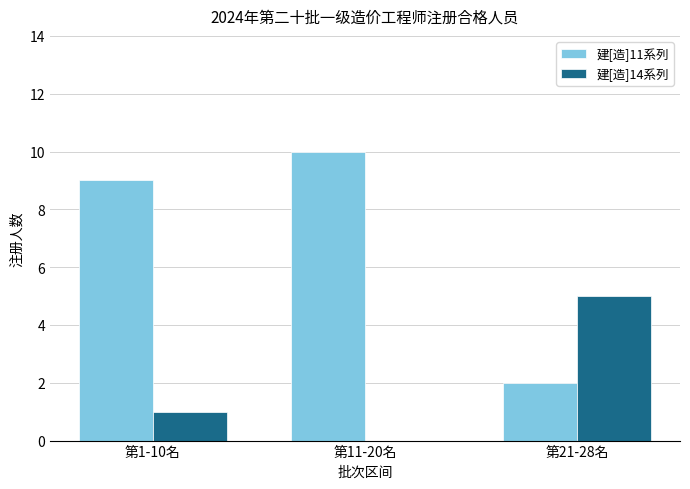

What is the sum of the 建[造]14系列 values at 第11-20名 and 第21-28名?

5